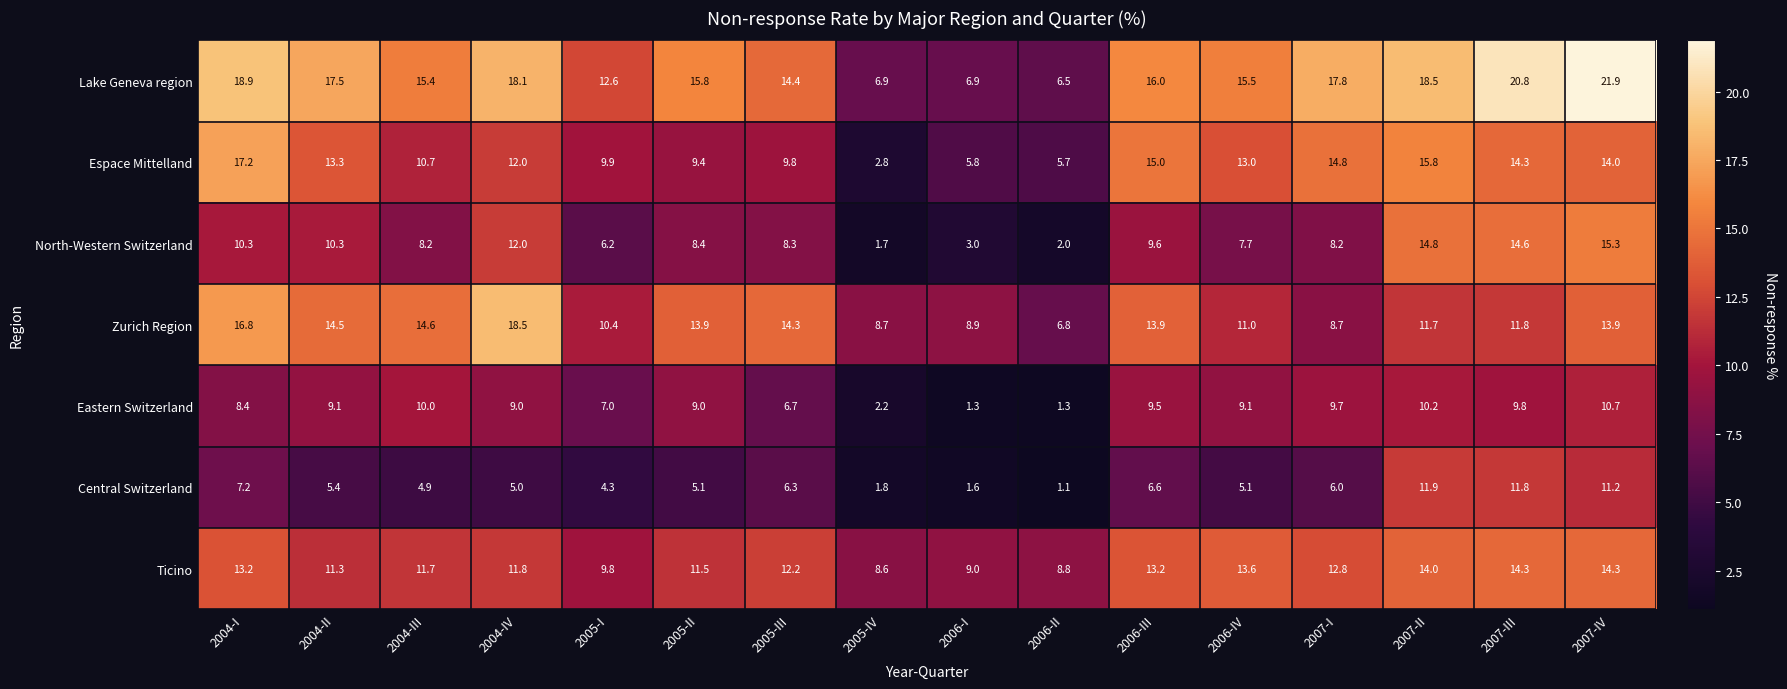

What is the total value across all series at 2007-I?

78.0